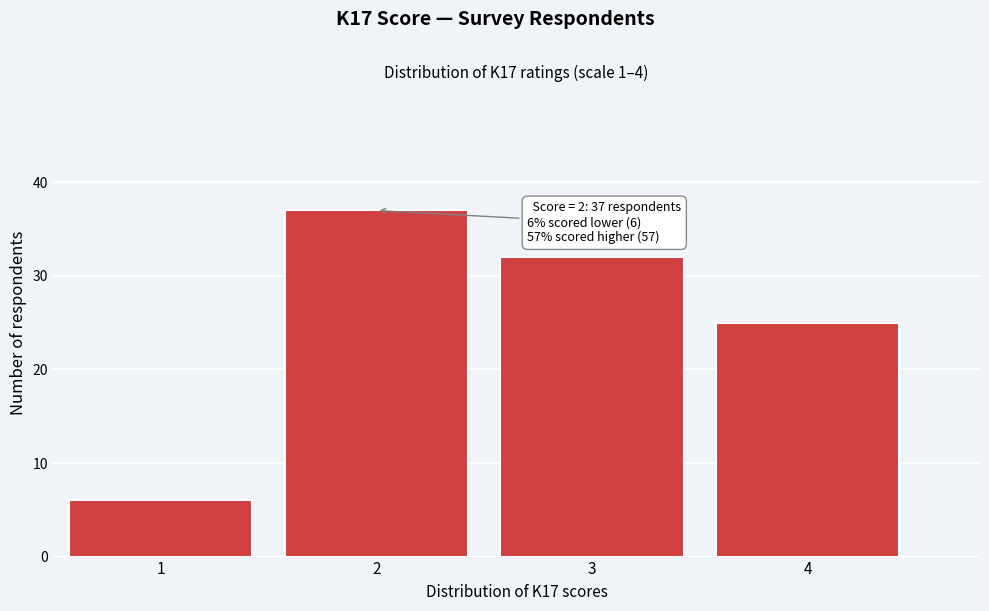

Which range on the x-axis has the tallest bar?

1.5 to 2.5